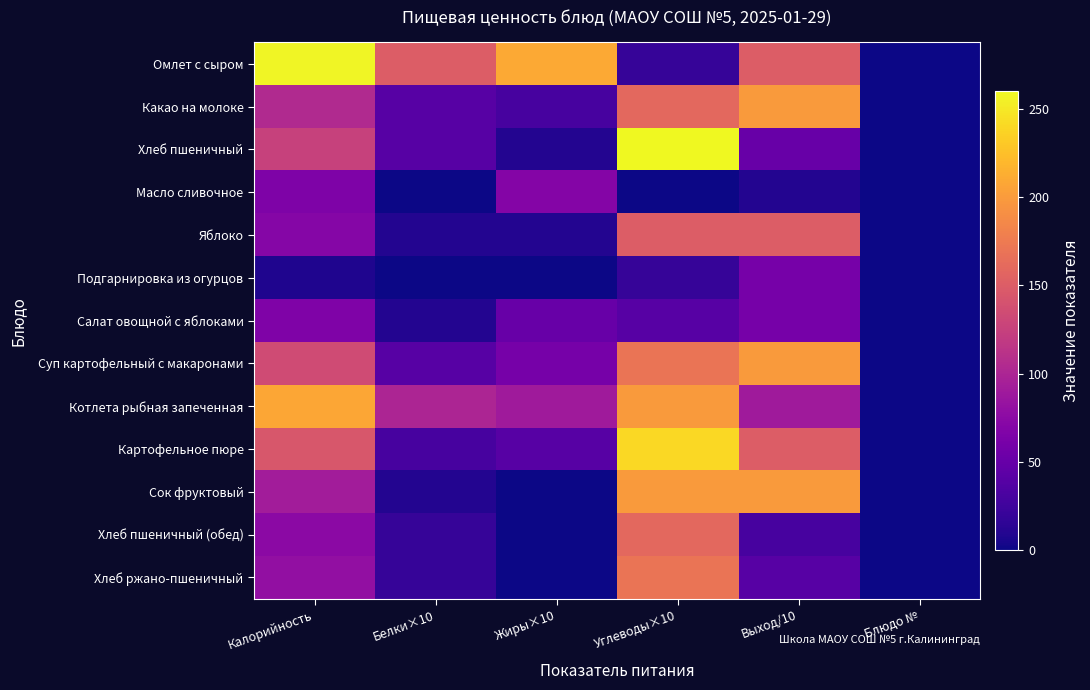

Reading left to right, transcribe all the data shown in this chart.

Омлет с сыром: Калорийность=257	Белки×10=150	Жиры×10=210	Углеводы×10=20	Выход/10=150	Блюдо №=0
Какао на молоке: Калорийность=104	Белки×10=40	Жиры×10=30	Углеводы×10=160	Выход/10=200	Блюдо №=0
Хлеб пшеничный: Калорийность=125	Белки×10=40	Жиры×10=10	Углеводы×10=260	Выход/10=50	Блюдо №=0
Масло сливочное: Калорийность=66	Белки×10=0	Жиры×10=70	Углеводы×10=0	Выход/10=10	Блюдо №=0
Яблоко: Калорийность=71	Белки×10=10	Жиры×10=10	Углеводы×10=150	Выход/10=150	Блюдо №=0
Подгарнировка из огурцов: Калорийность=8	Белки×10=0	Жиры×10=0	Углеводы×10=20	Выход/10=60	Блюдо №=0
Салат овощной с яблоками: Калорийность=67	Белки×10=10	Жиры×10=50	Углеводы×10=40	Выход/10=60	Блюдо №=0
Суп картофельный с макаронами: Калорийность=135	Белки×10=40	Жиры×10=60	Углеводы×10=170	Выход/10=200	Блюдо №=0
Котлета рыбная запеченная: Калорийность=208	Белки×10=100	Жиры×10=90	Углеводы×10=200	Выход/10=90	Блюдо №=0
Картофельное пюре: Калорийность=145	Белки×10=30	Жиры×10=40	Углеводы×10=240	Выход/10=150	Блюдо №=0
Сок фруктовый: Калорийность=92	Белки×10=10	Жиры×10=0	Углеводы×10=200	Выход/10=200	Блюдо №=0
Хлеб пшеничный (обед): Калорийность=75	Белки×10=20	Жиры×10=0	Углеводы×10=160	Выход/10=30	Блюдо №=0
Хлеб ржано-пшеничный: Калорийность=80	Белки×10=20	Жиры×10=0	Углеводы×10=170	Выход/10=40	Блюдо №=0